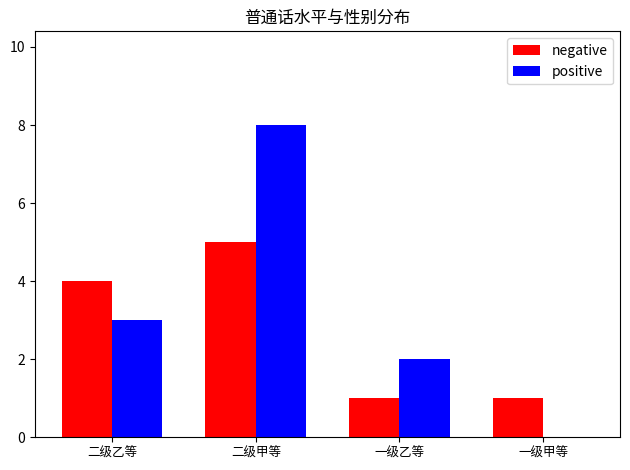

What is the sum of the positive values at 二级甲等 and 二级乙等?

11